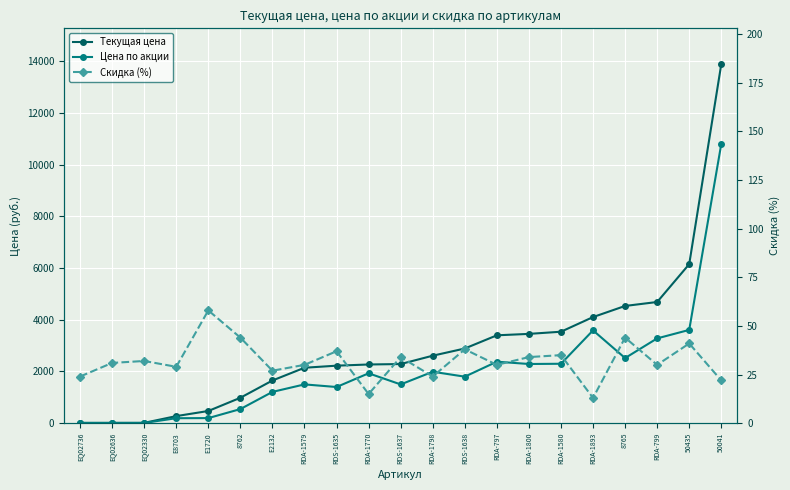

What is the spread (max minus min) of values at RDA-1893?

4091